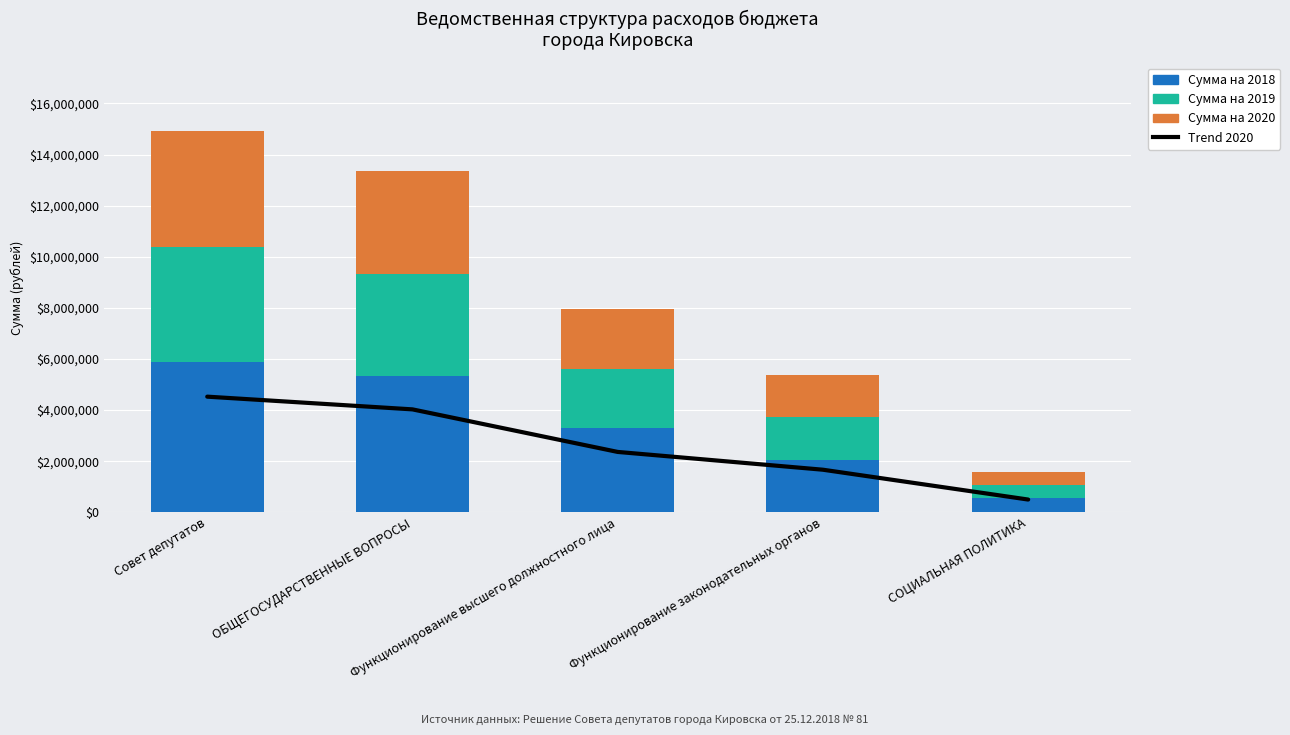

How many Сумма на 2020 values are between 1665361 and 4026944?

3